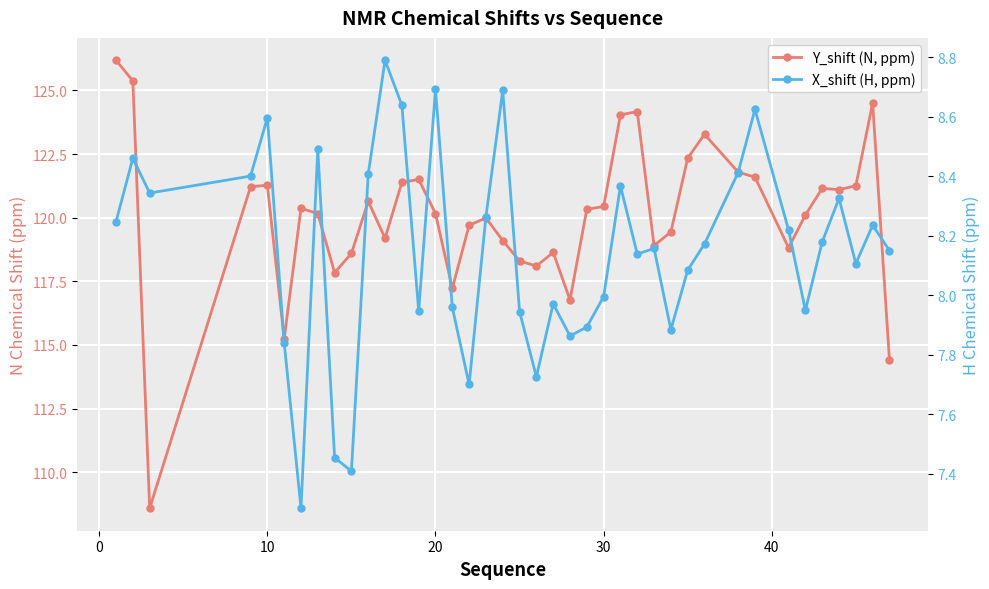

Is it true that Y_shift (N, ppm) equals 185.6 at 0?

False